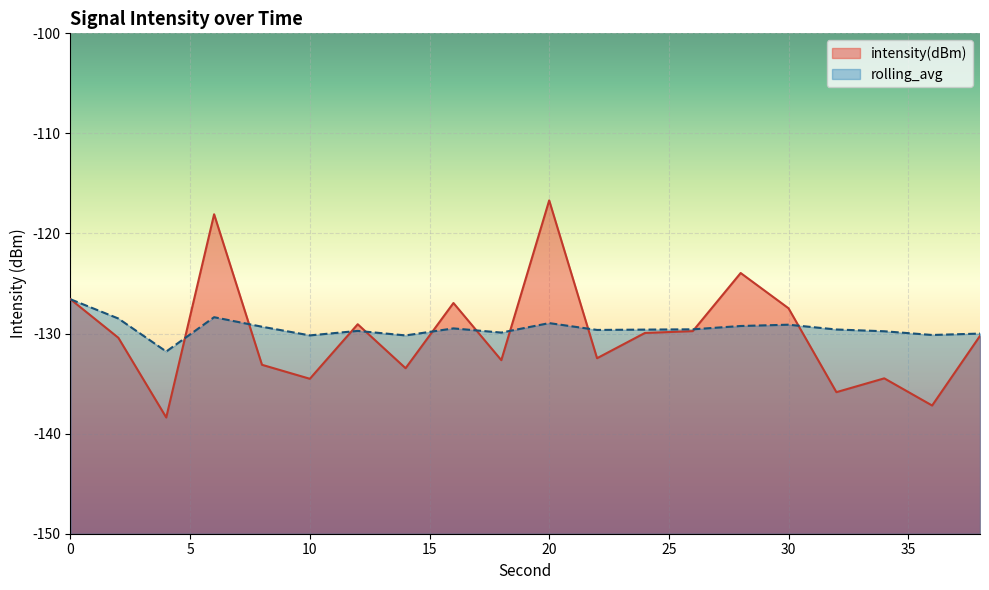

Reading left to right, list all the values displayed in this chart.

intensity(dBm): -126.6	-130.4	-138.4	-118.1	-133.1	-134.5	-129.1	-133.5	-126.9	-132.7	-116.7	-132.5	-129.9	-129.8	-123.9	-127.5	-135.9	-134.5	-137.2	-130.2
rolling_avg: -126.6	-128.5	-131.8	-128.4	-129.3	-130.2	-129.7	-130.2	-129.5	-129.9	-129.0	-129.6	-129.6	-129.6	-129.2	-129.1	-129.6	-129.8	-130.1	-130.0